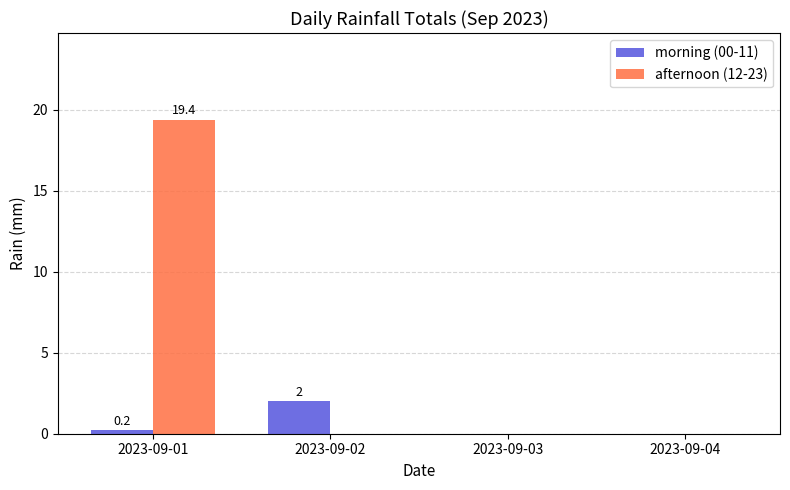

How many groups of bars are there?

4